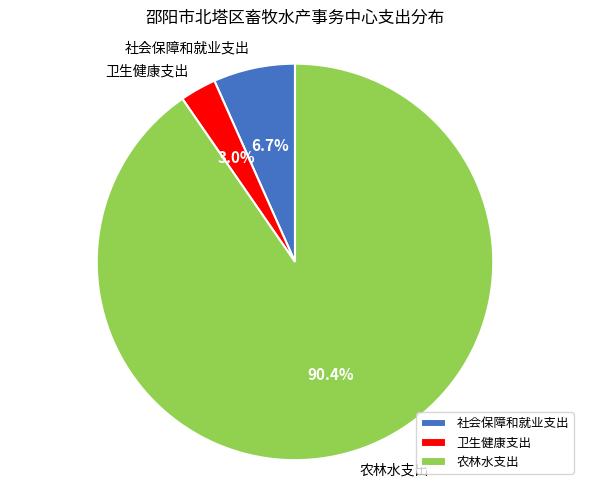

Which slice is the largest?

农林水支出